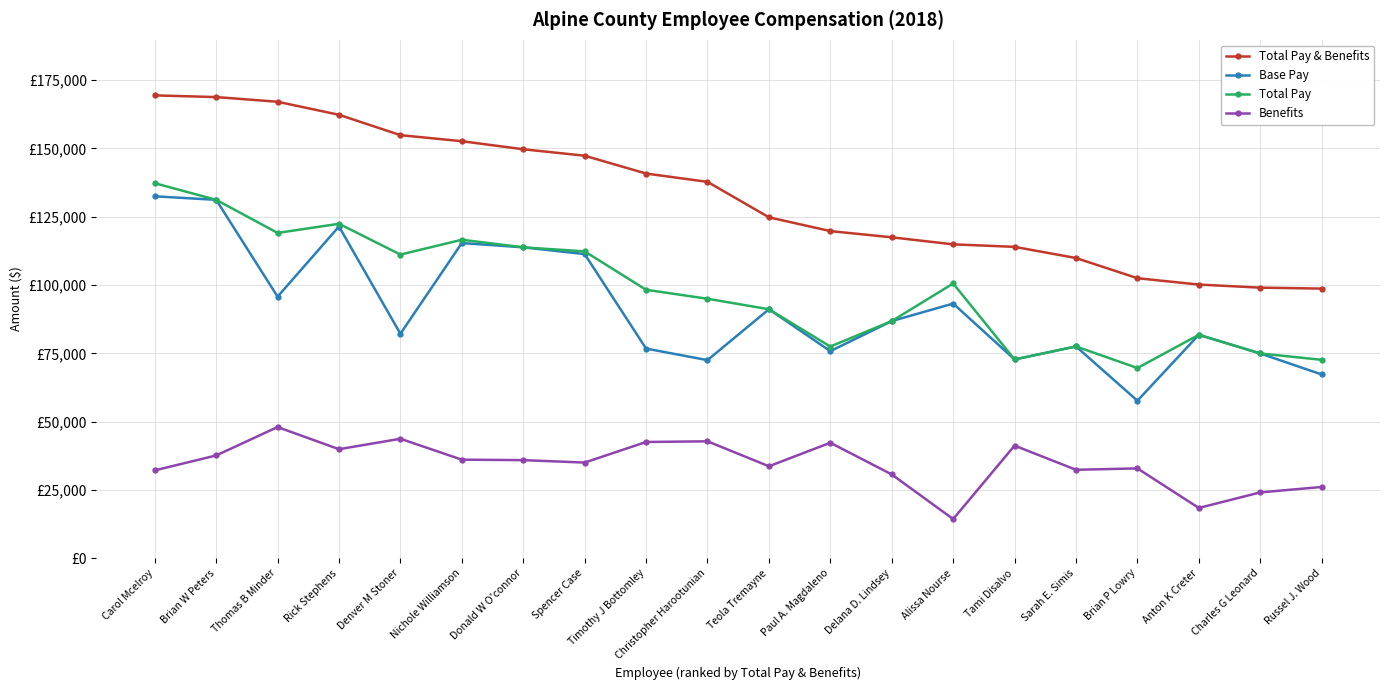

Is this an area chart (filled region under the line)?

No